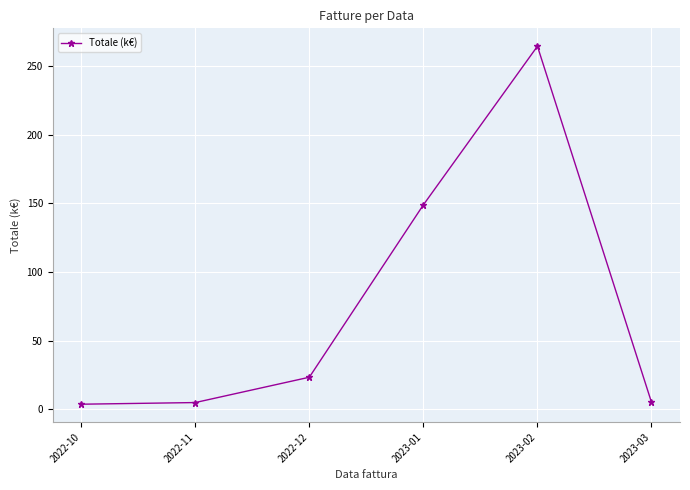

What is the sum of the values at 2023-01 and 2023-02?

413.7